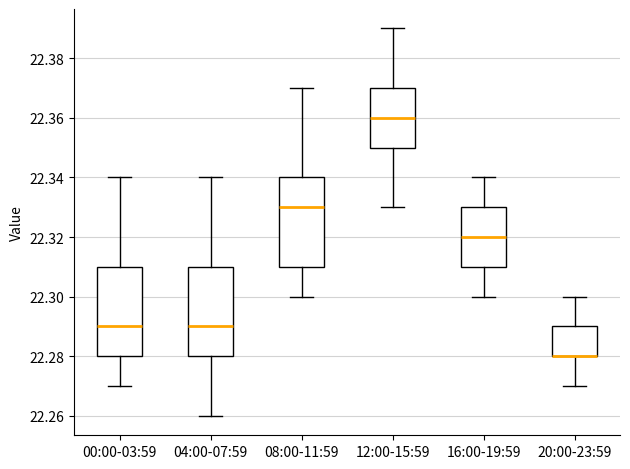

Where does the median line of the box for 12:00-15:59 sit on the y-axis? The values are not printed on the chart, so give them approximately, as read against the axis.

22.36